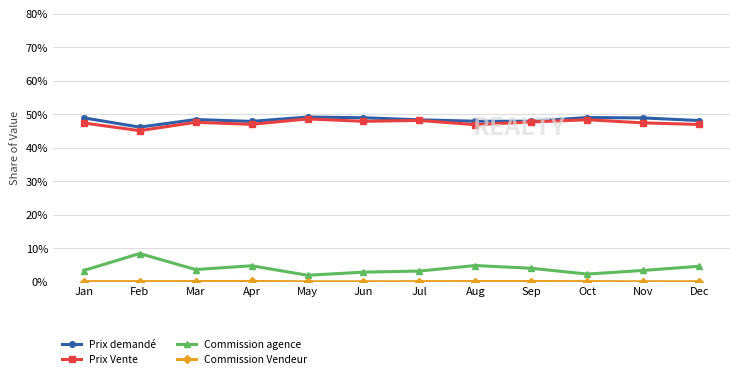

What is the lowest value of the Prix Vente series?

45.2